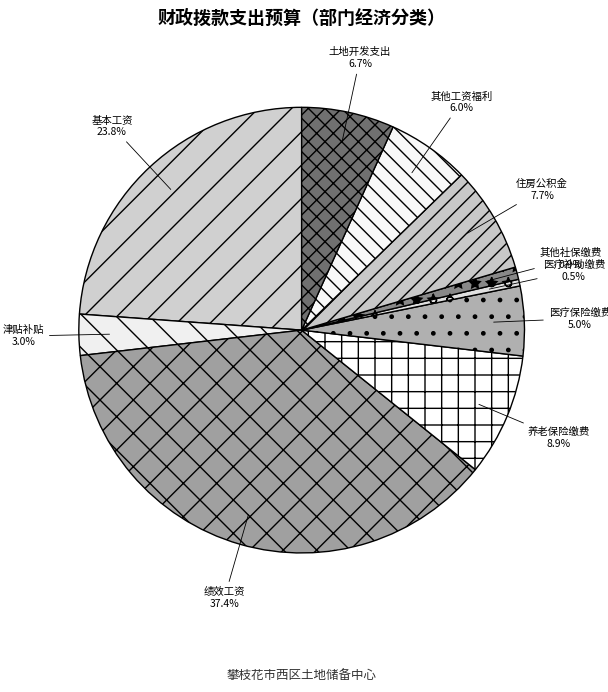

What percentage is the 绩效工资 slice, to the nearest percent?

37%